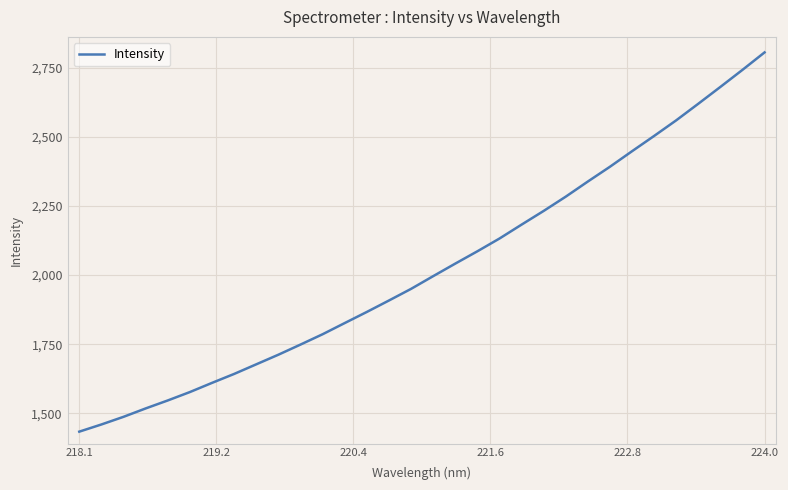

What is the maximum value shown in the chart?

2805.5